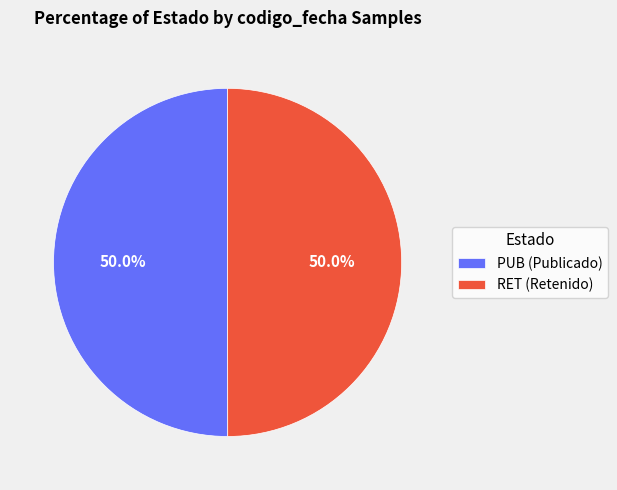

Approximately how many times larger is the value at RET (Retenido) compared to PUB (Publicado)?

1.0